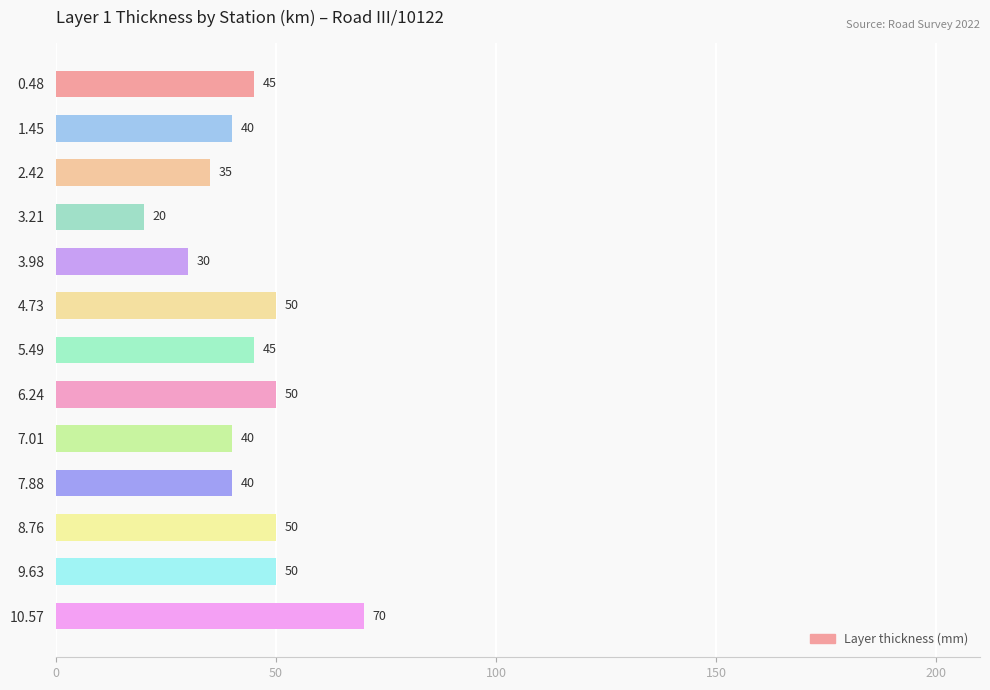

Count the values in the range 40 to 50.

9